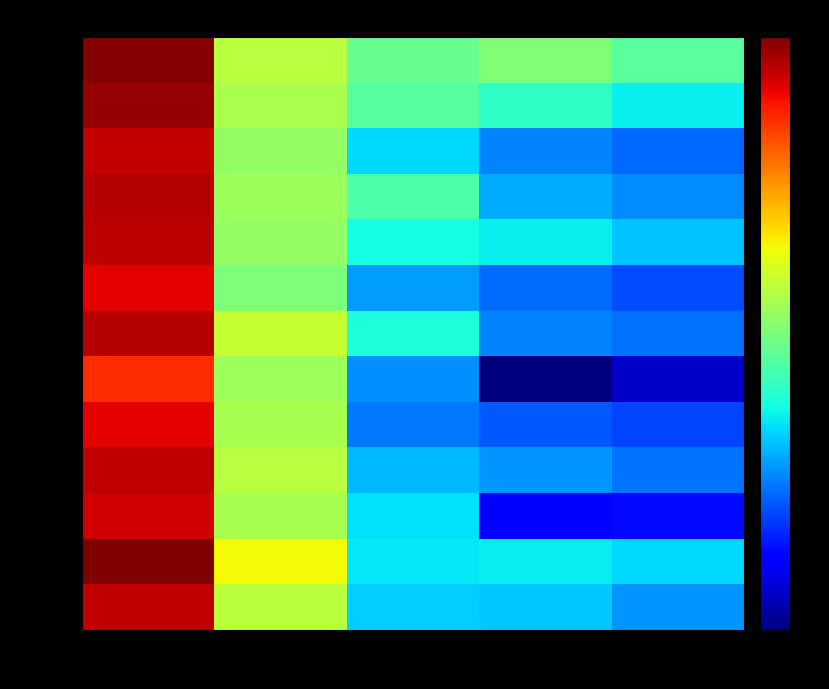

Which category has the lowest value across all series?

beakL